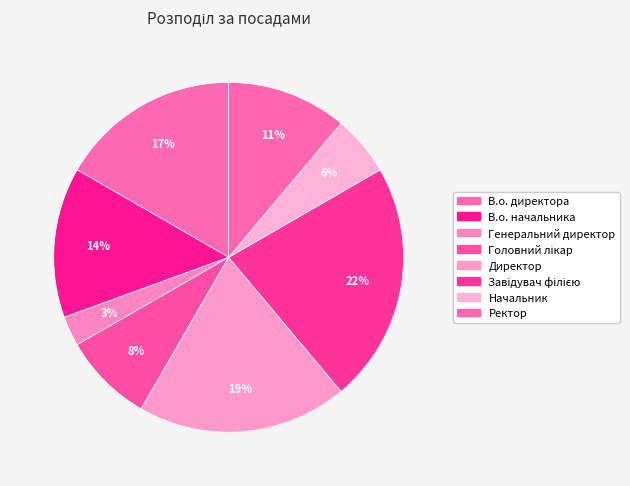

How many slices are in this pie chart?

8